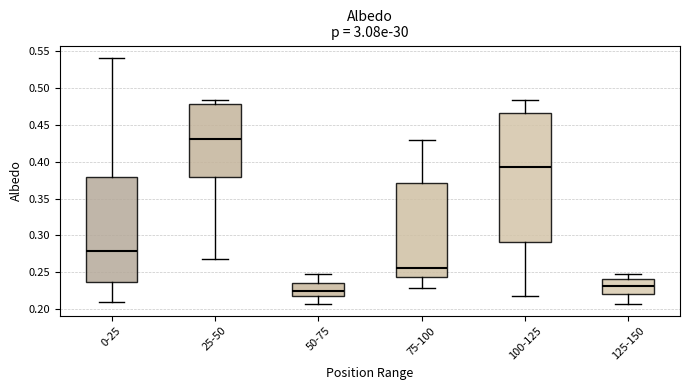

Reading left to right, transcribe this box plot: for each box, give where its median line is, the range the box spans, and where its two whiskers end, as read against the y-axis. The values are not printed on the chart, so give them approximately, as read against the axis.

0-25: median 0.280, box 0.235 to 0.380, whiskers 0.210 to 0.540
25-50: median 0.430, box 0.380 to 0.480, whiskers 0.270 to 0.485
50-75: median 0.225, box 0.220 to 0.235, whiskers 0.210 to 0.245
75-100: median 0.255, box 0.245 to 0.370, whiskers 0.230 to 0.430
100-125: median 0.395, box 0.290 to 0.465, whiskers 0.215 to 0.485
125-150: median 0.230, box 0.220 to 0.240, whiskers 0.210 to 0.245